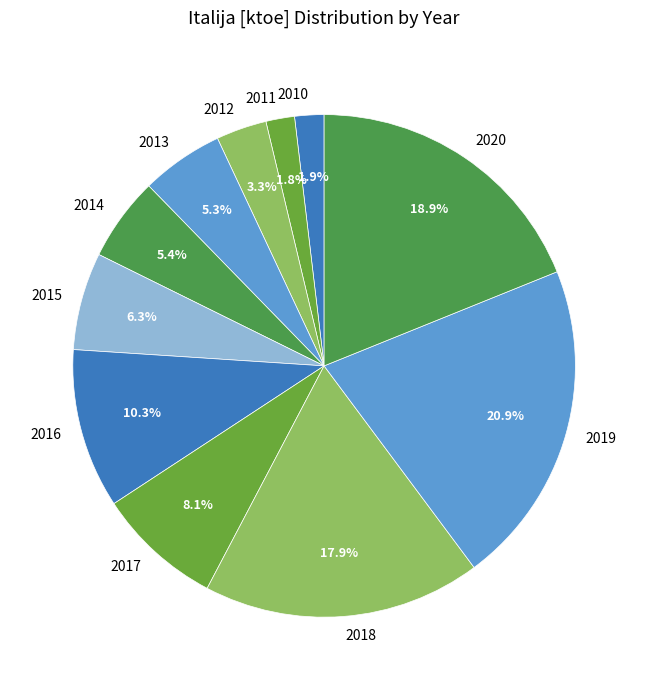

How many slices are in this pie chart?

11